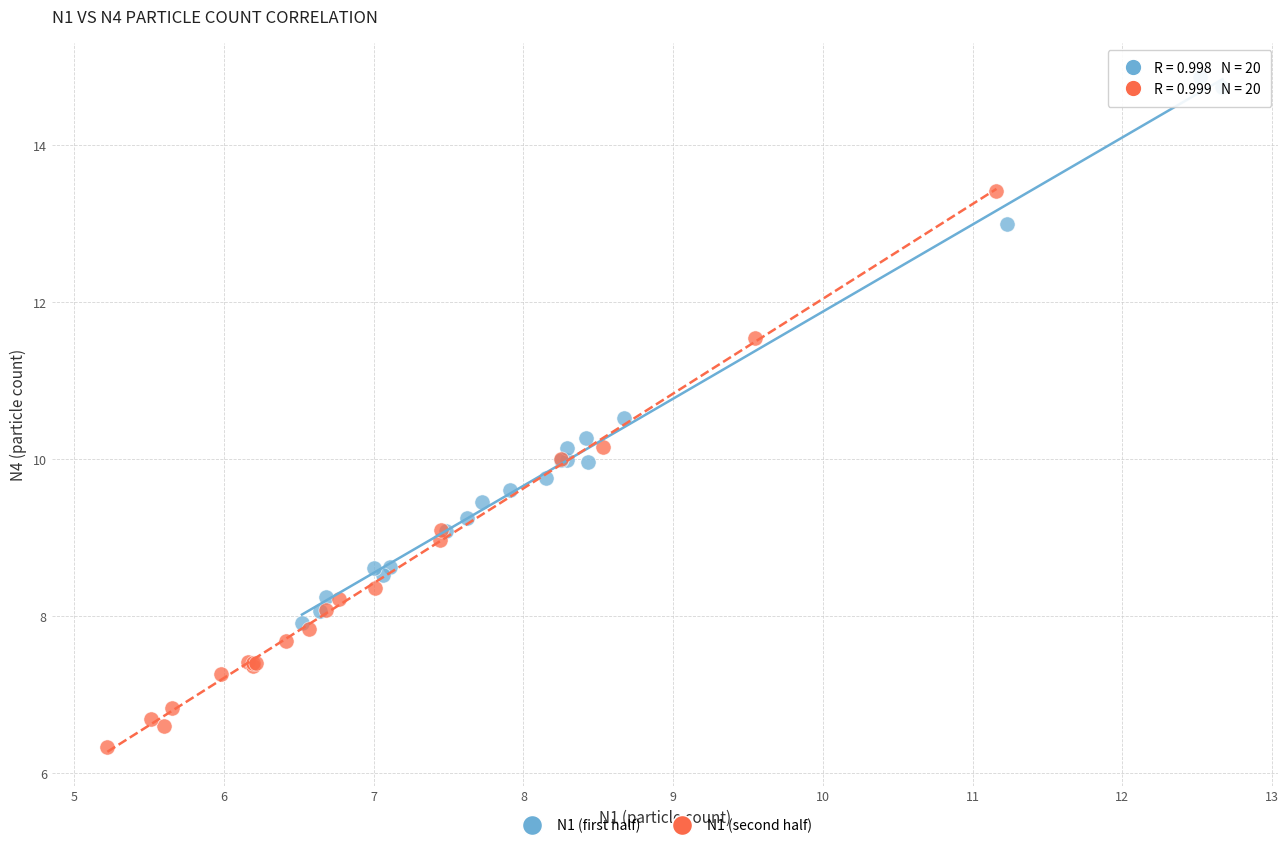

Which series reaches the maximum Y coordinate?

N1 (first half)